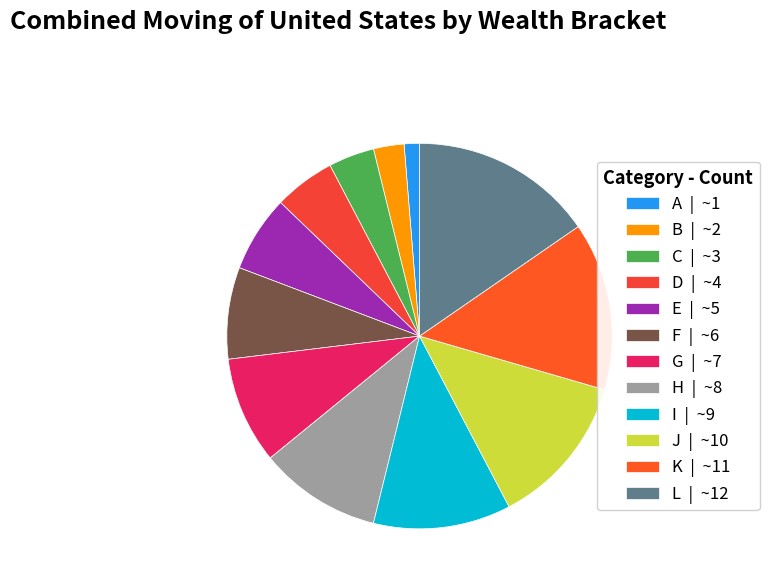

Which has a higher value, F or I?

I